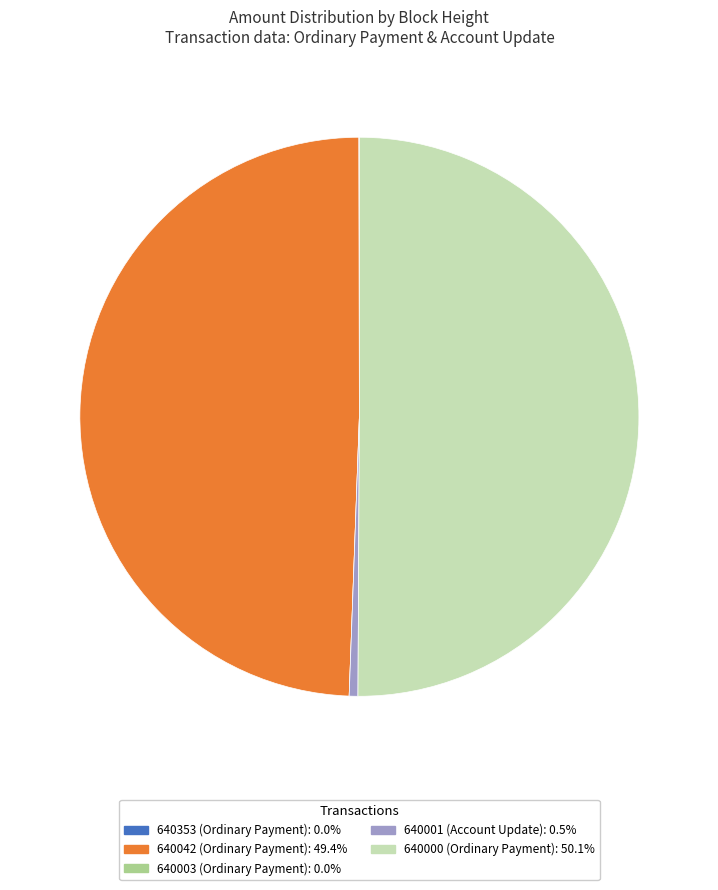

Does 640042 (Ordinary Payment): 49.4% account for over 50% of the chart?

No